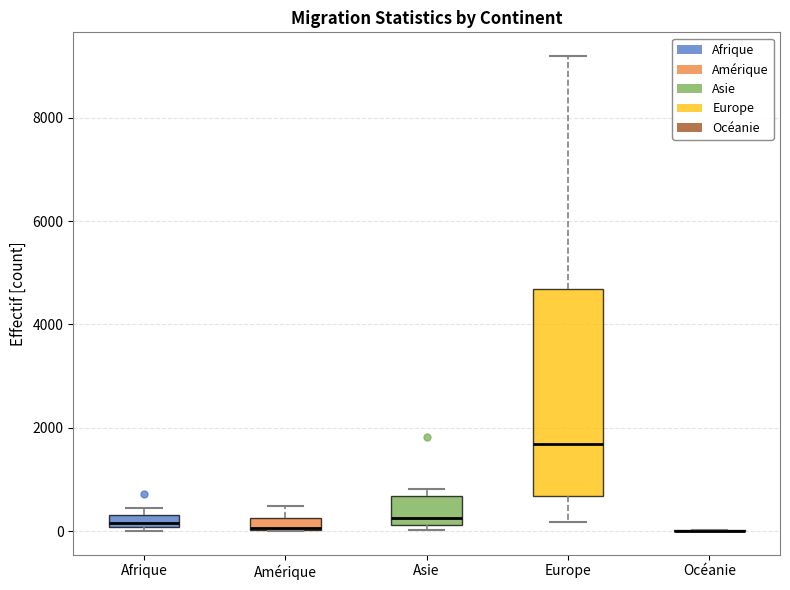

Where is the upper edge of the box for Amérique on the y-axis? The values are not printed on the chart, so give them approximately, as read against the axis.

200